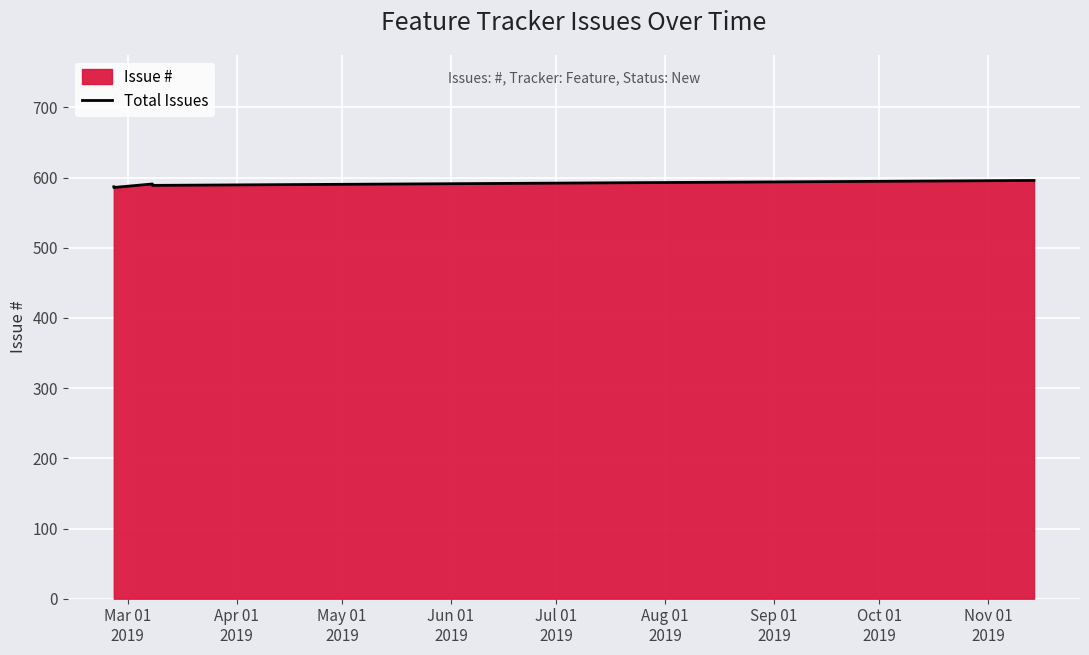

What position from the left is Jun 01
2019?

4